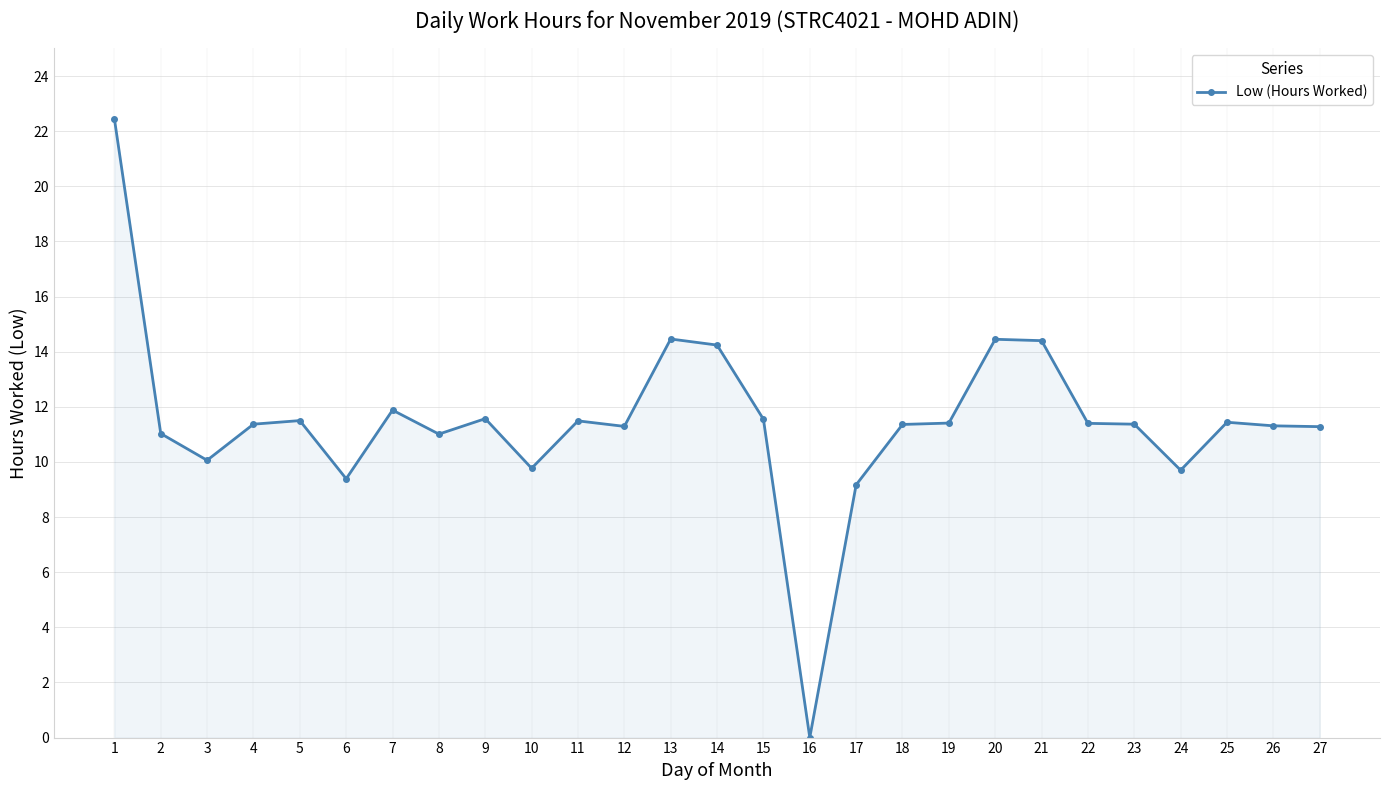

What is the value of the 25th point from the left?

11.4